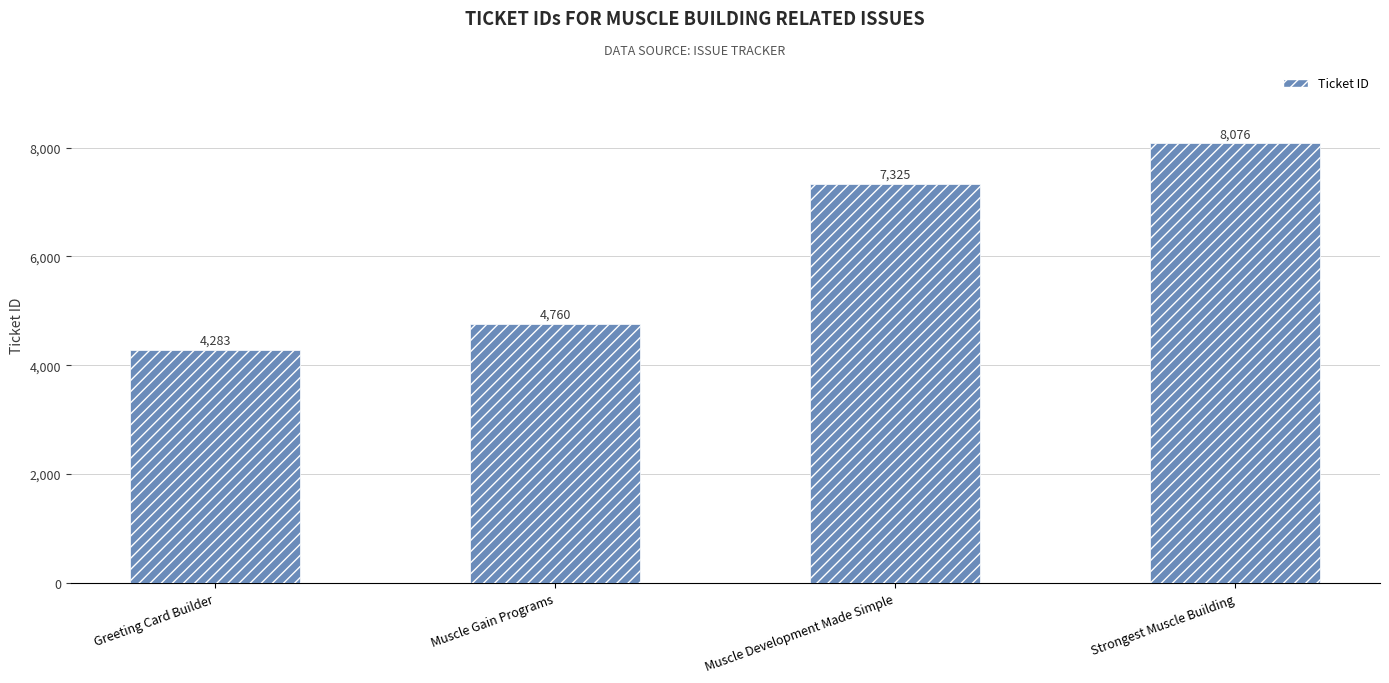

The chart shows a value of 6310 at Greeting Card Builder. True or false?

False